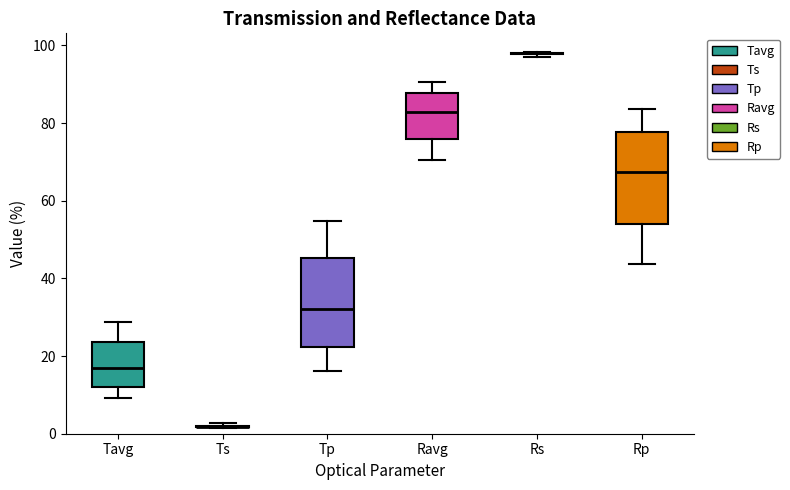

Where does the lower whisker of the box for Rp end on the y-axis? The values are not printed on the chart, so give them approximately, as read against the axis.

44